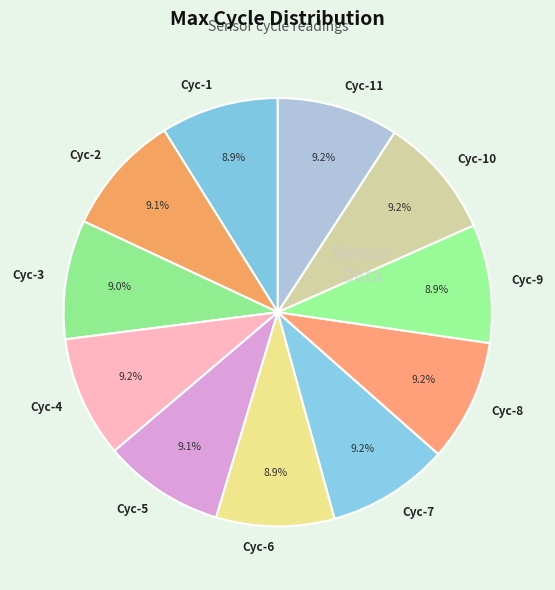

What is the ratio of the value at Cyc-10 to the value at Cyc-2?

1.0